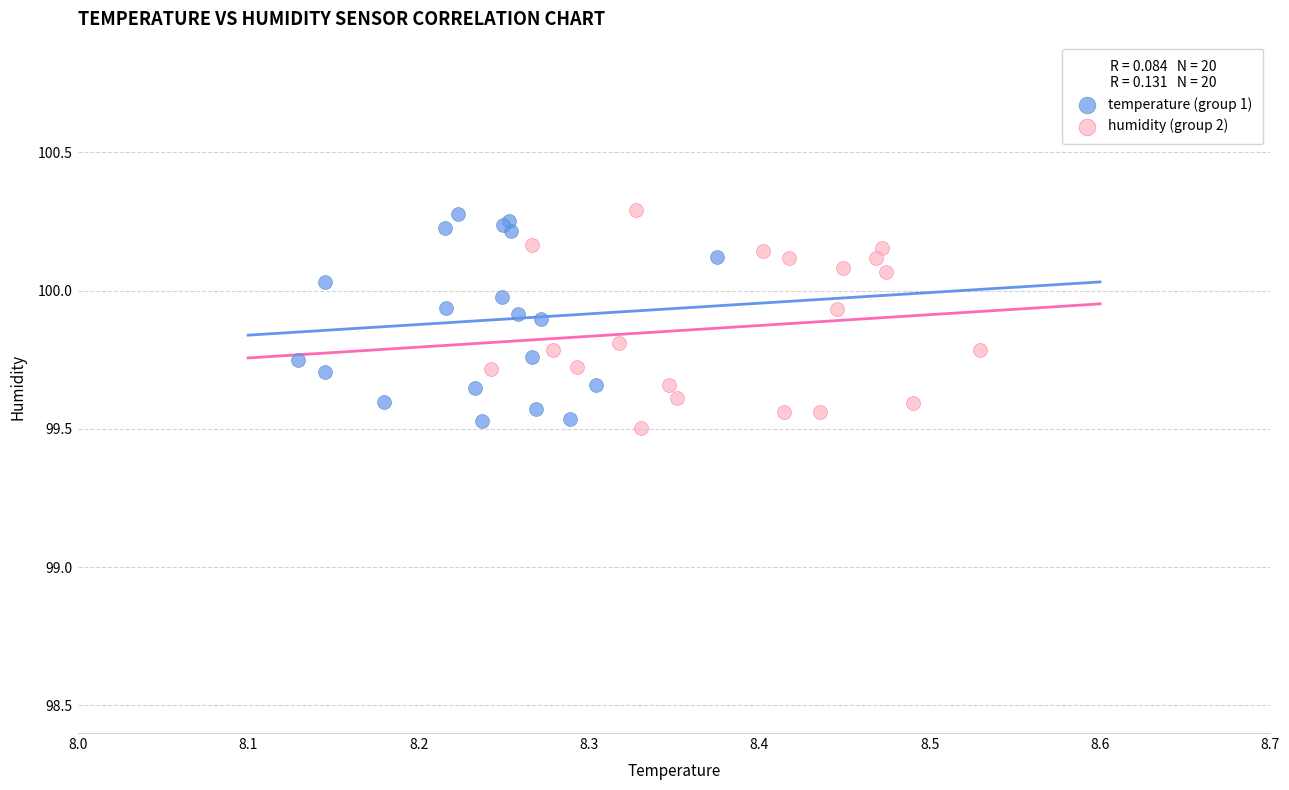

What are all the series names shown in the legend?

temperature (group 1), humidity (group 2)